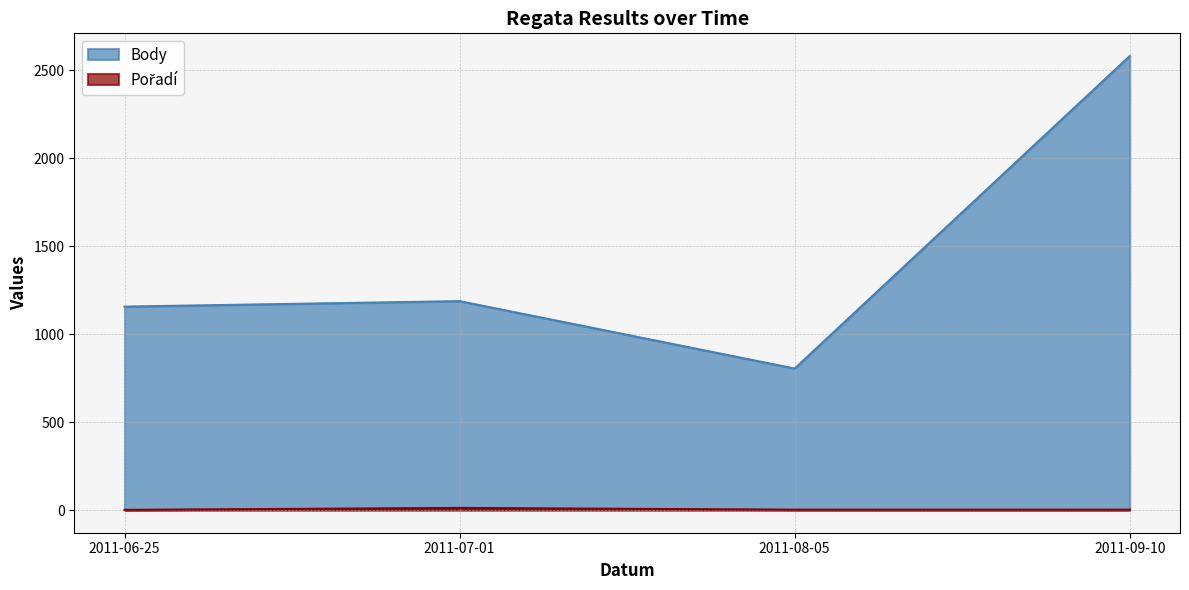

How many categories are shown in the chart?

4